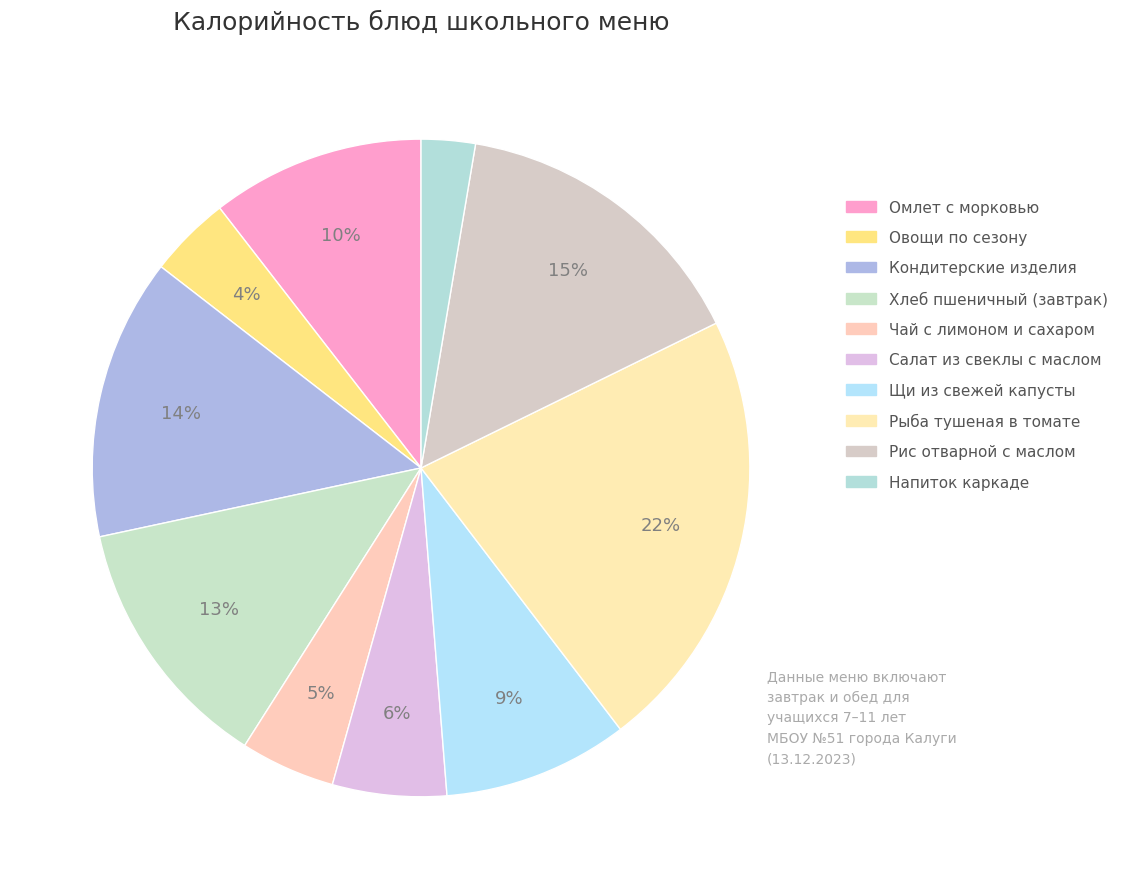

Count the number of slices in the pie.

10